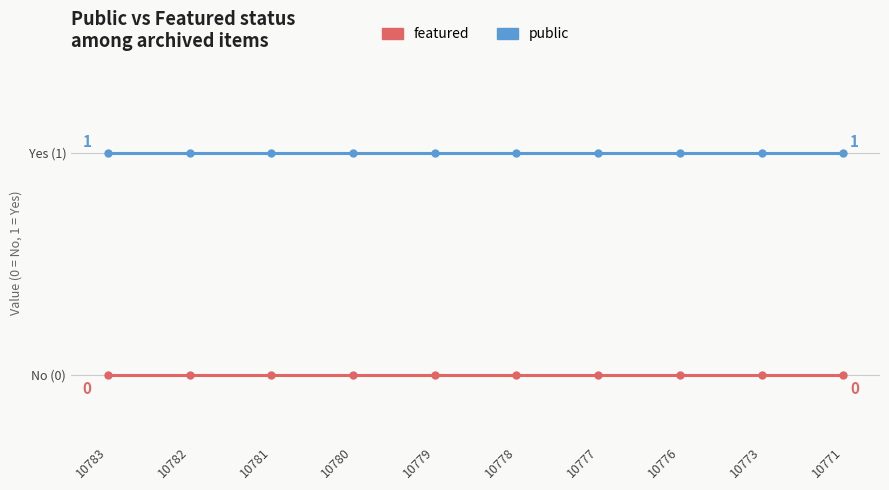

Which series changed the most between 10782 and 10781?

public